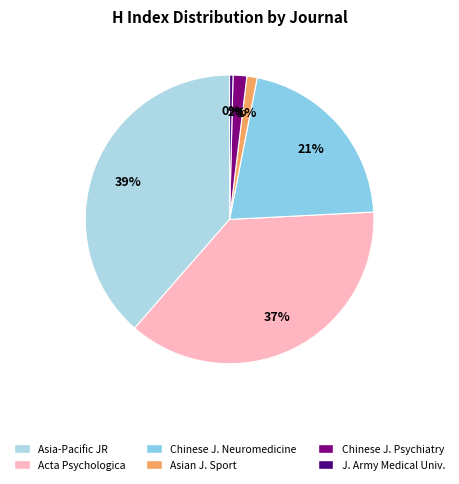

Count the number of slices in the pie.

6